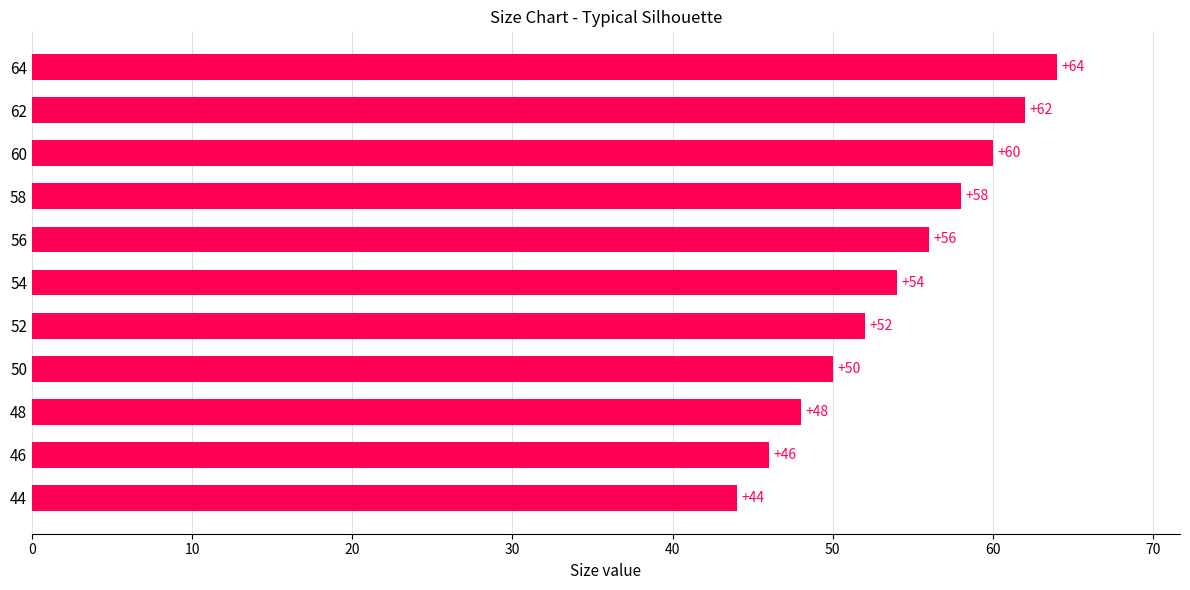

True or false: the data shows 48 at 48.

True